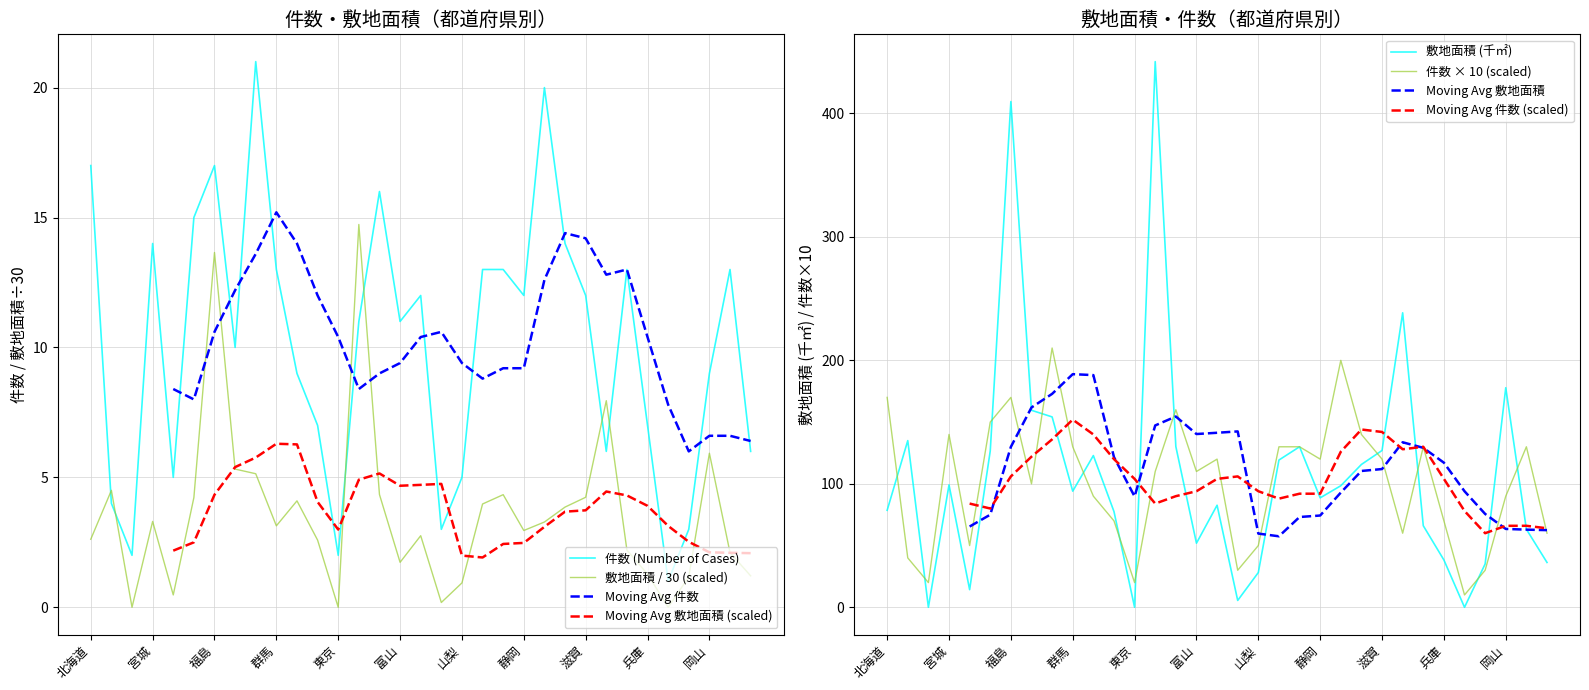

What is the highest value of the 敷地面積 / 30 (scaled) series?

14.7